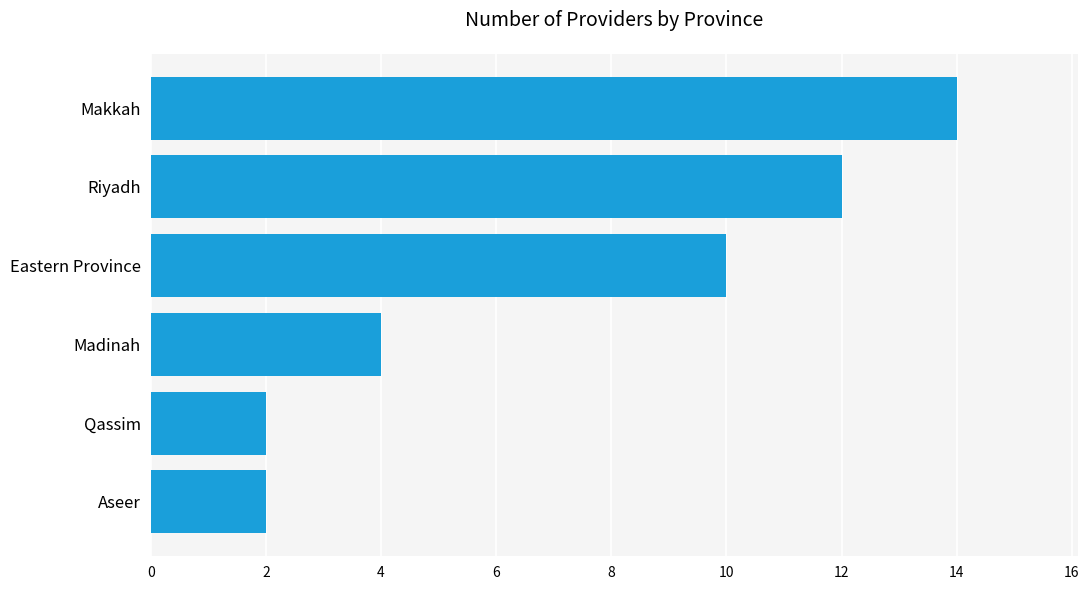

Reading bottom to top, transcribe all the data shown in this chart.

Aseer=2	Qassim=2	Madinah=4	Eastern Province=10	Riyadh=12	Makkah=14